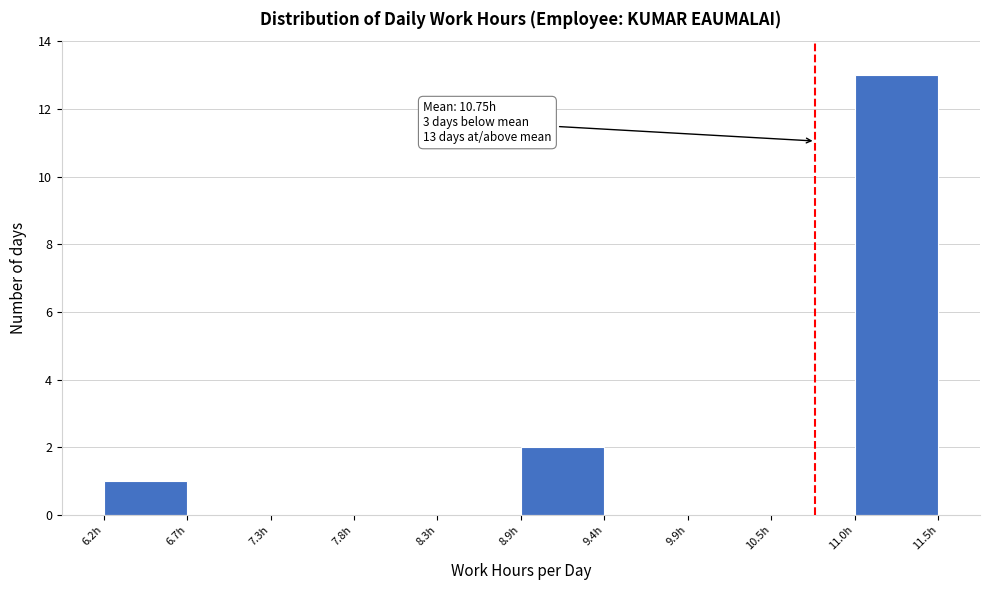

Which range on the x-axis has the tallest bar?

11.0 to 11.5